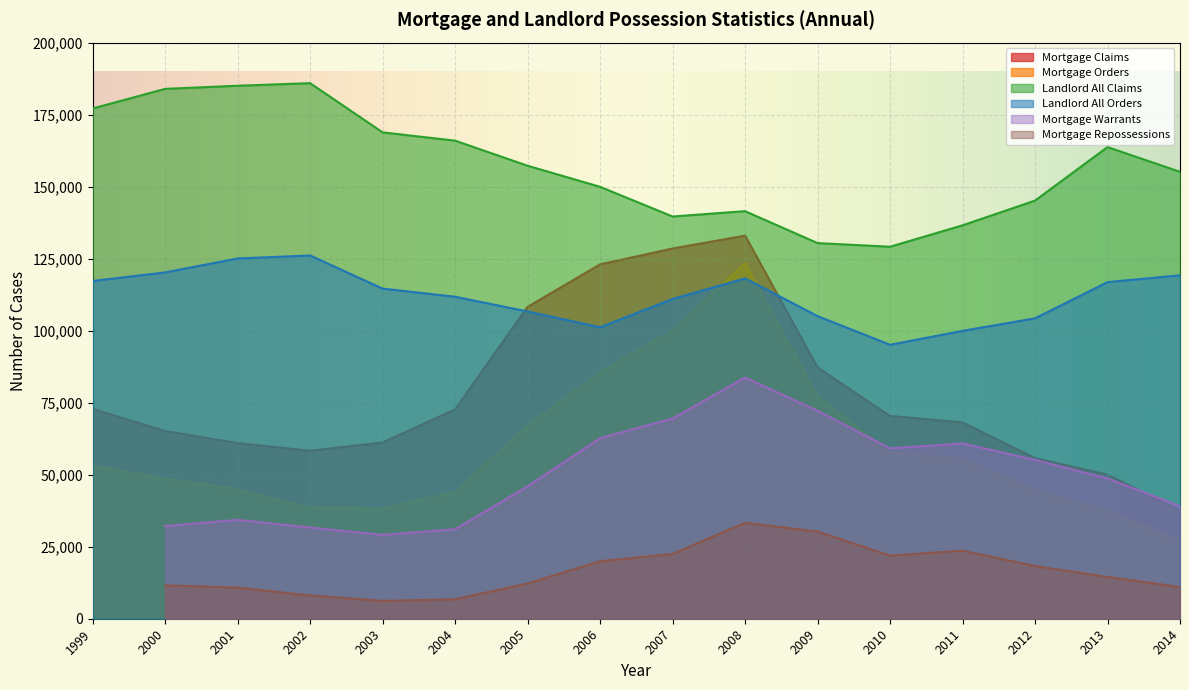

Count the number of categories in the chart.

16